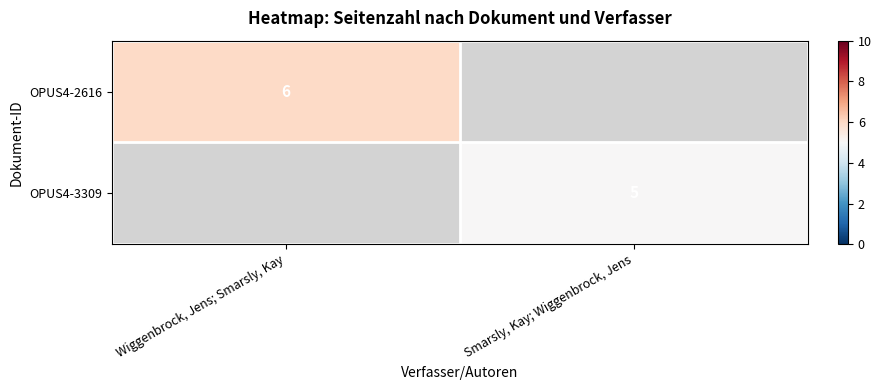

The value of OPUS4-2616 at Wiggenbrock, Jens; Smarsly, Kay is 2. True or false?

False